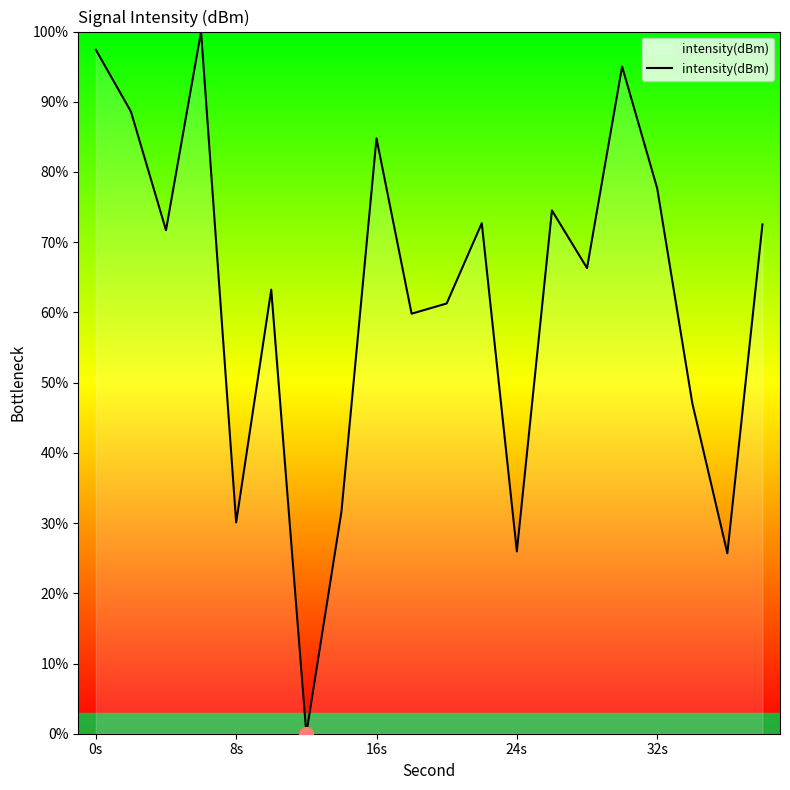

What is the maximum value shown in the chart?

100.0